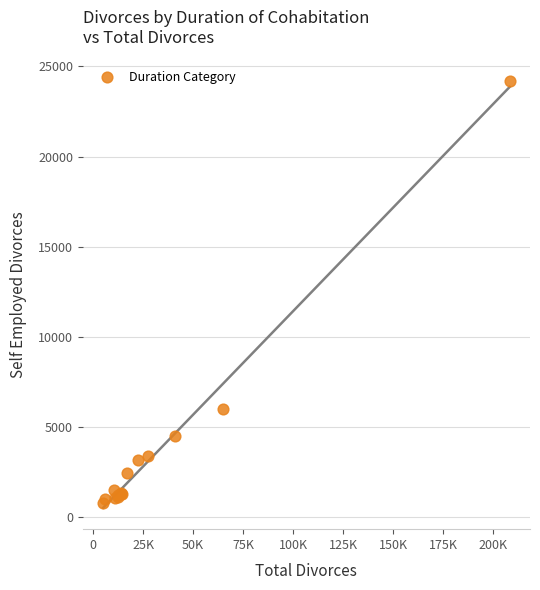

What Y value in the scatter plot is closest to 12509?

6017